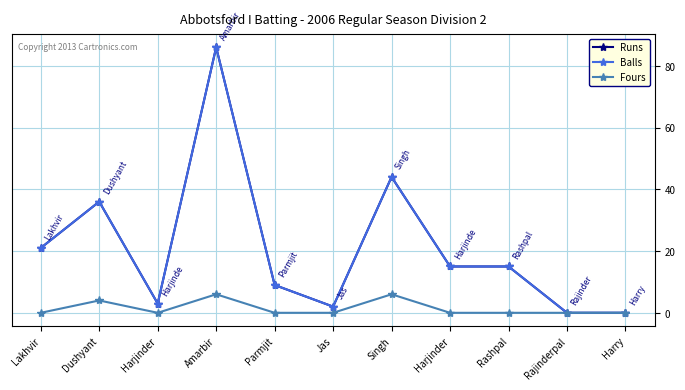

Does the chart have visible grid lines?

Yes